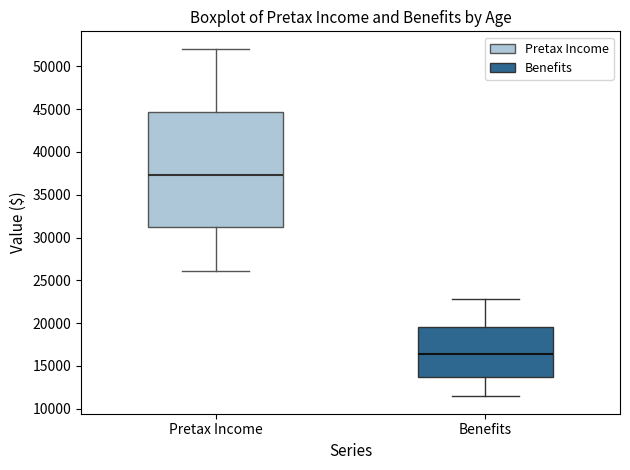

Which box has the lowest median line?

Benefits